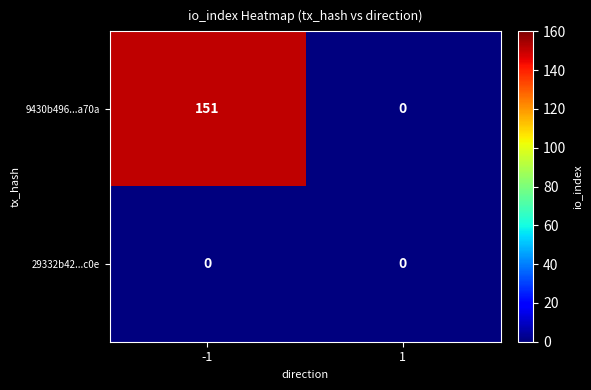

At how many categories does at least one series exceed 113?

1